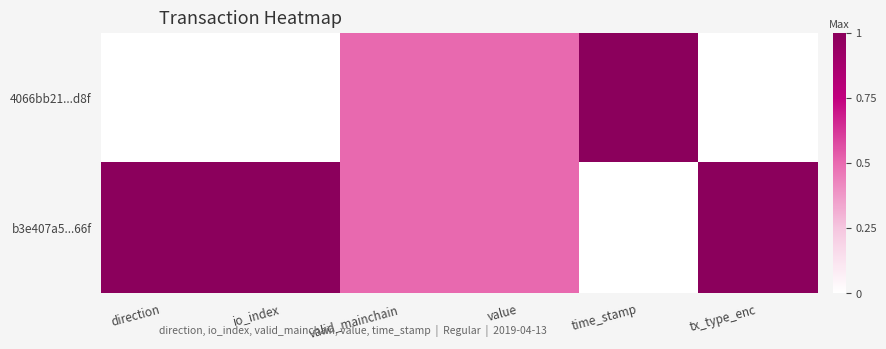

Which category has the lowest value across all series?

direction